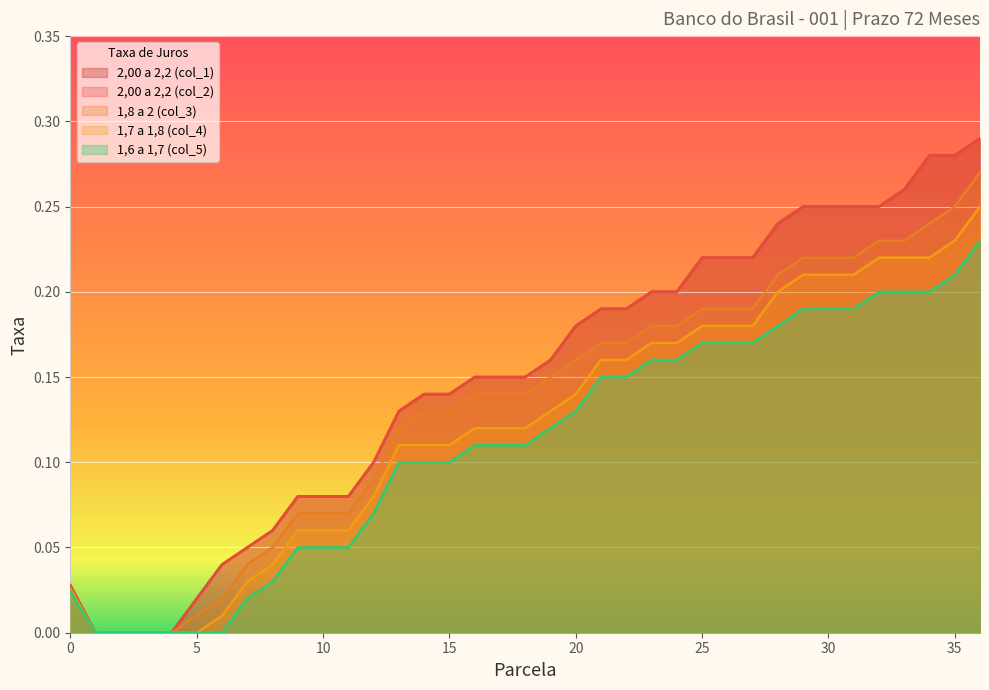

Rank the series at 13 from highest to lowest value.

2,00 a 2,2 (col_1), 2,00 a 2,2 (col_2), 1,8 a 2 (col_3), 1,7 a 1,8 (col_4), 1,6 a 1,7 (col_5)